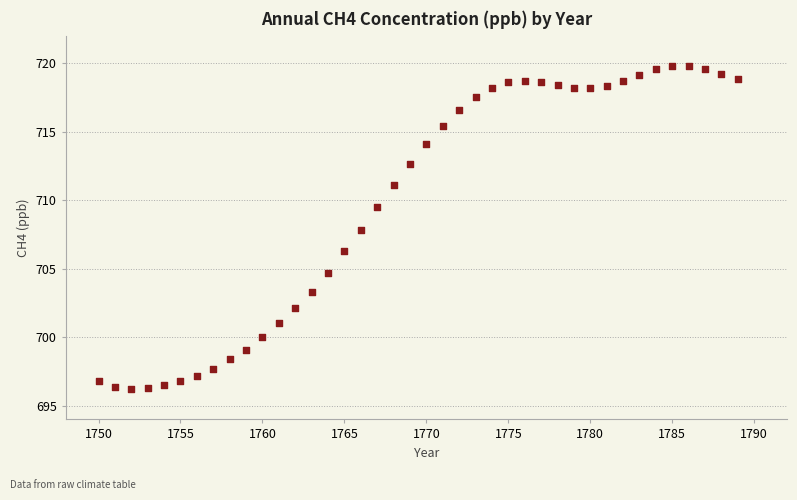

What is the range of X values (max minus min)?

39.0